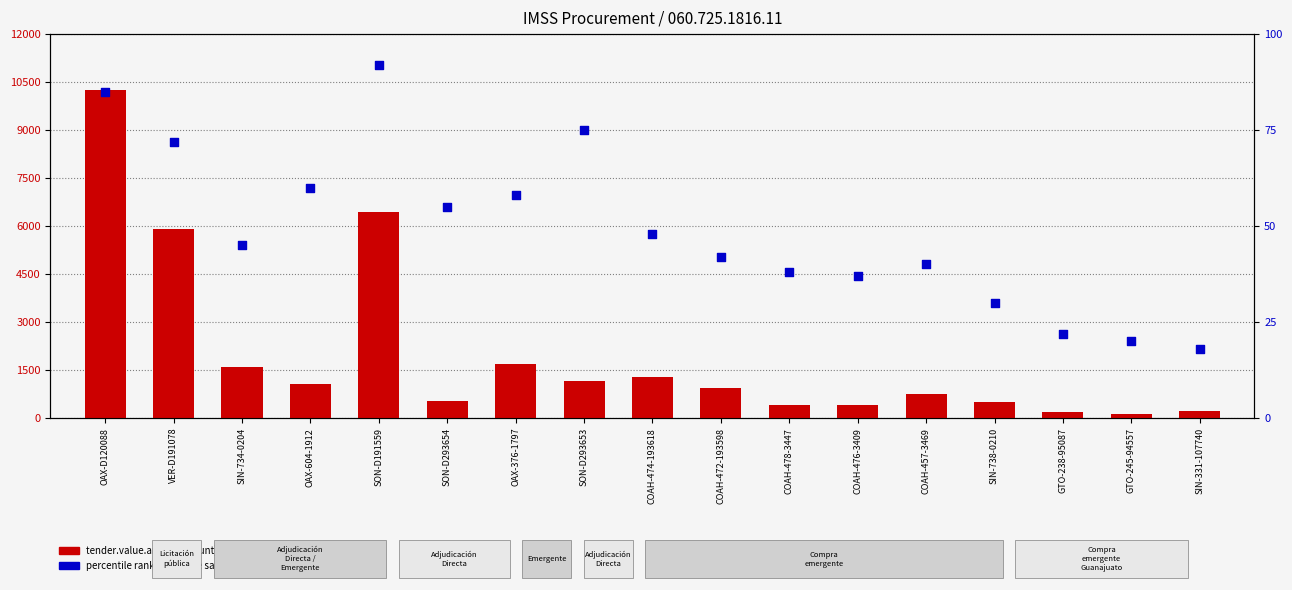

Which series contains the lowest Y value?

percentile rank within the sample